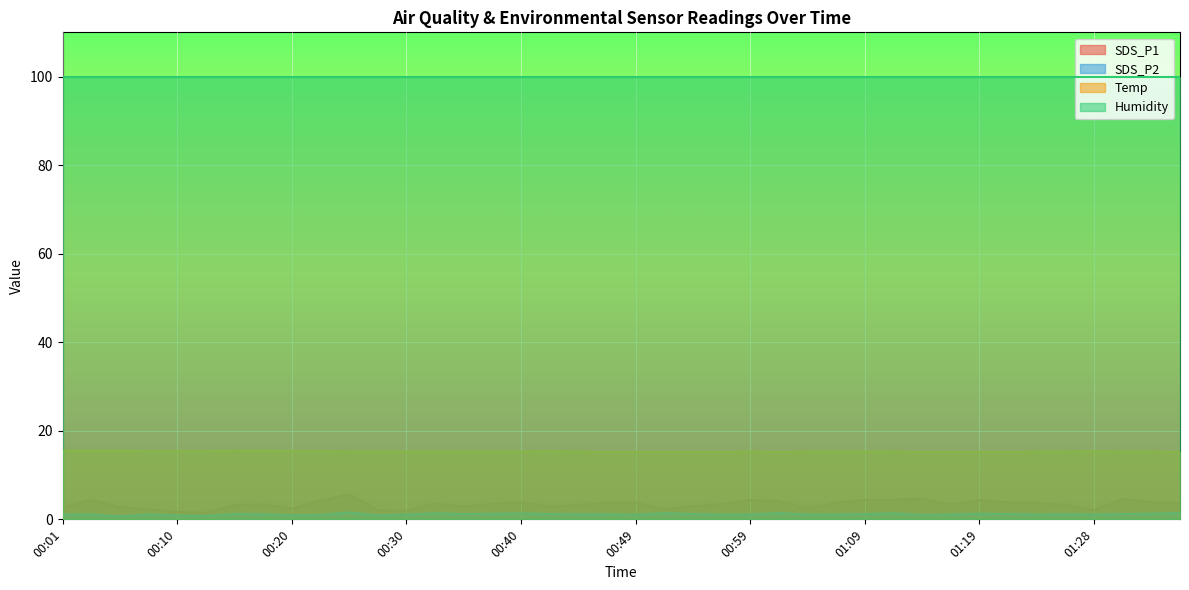

At which label does SDS_P1 reach its minimum?

00:13